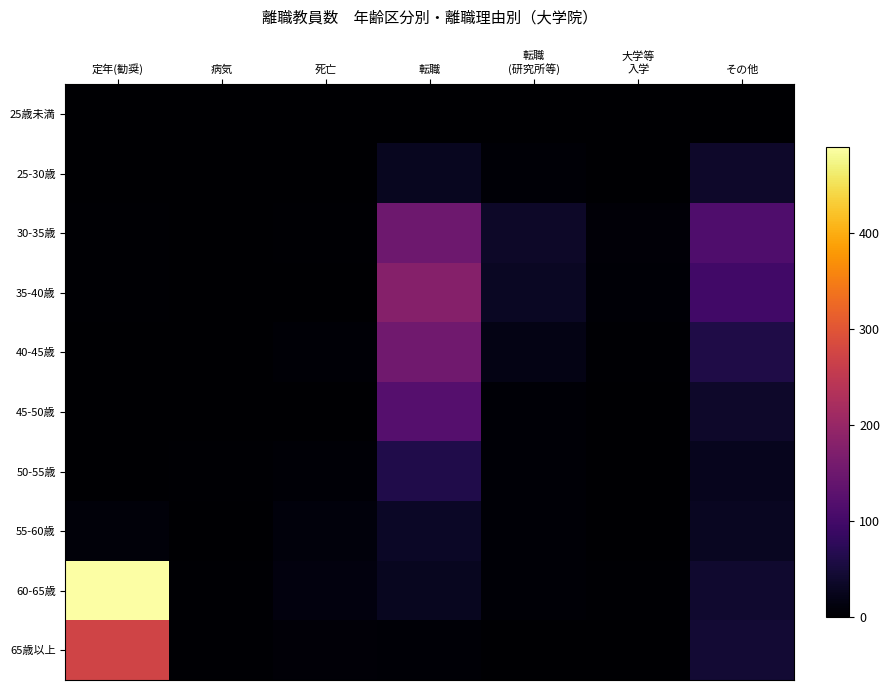

What is the total value across all series at その他?

488